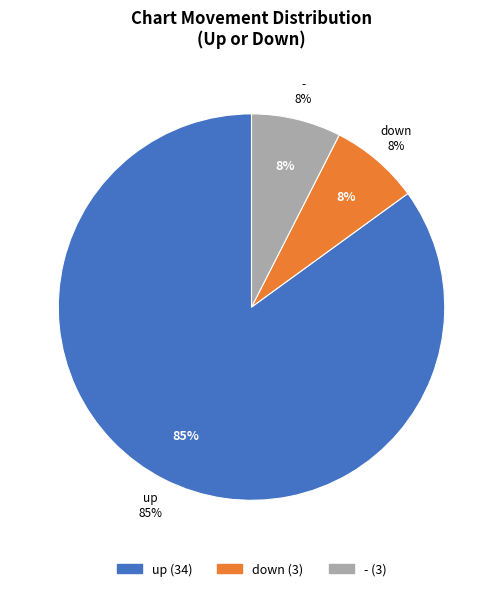

How much of the chart is everything except up?

15.0%